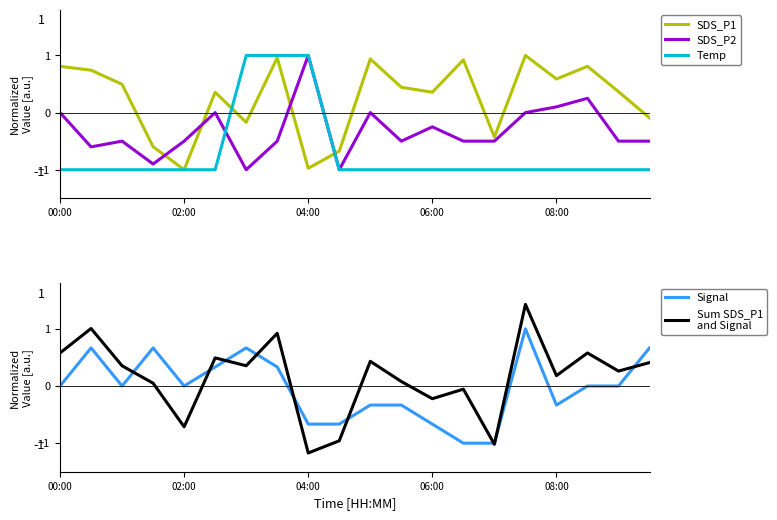

Does the chart have visible grid lines?

No